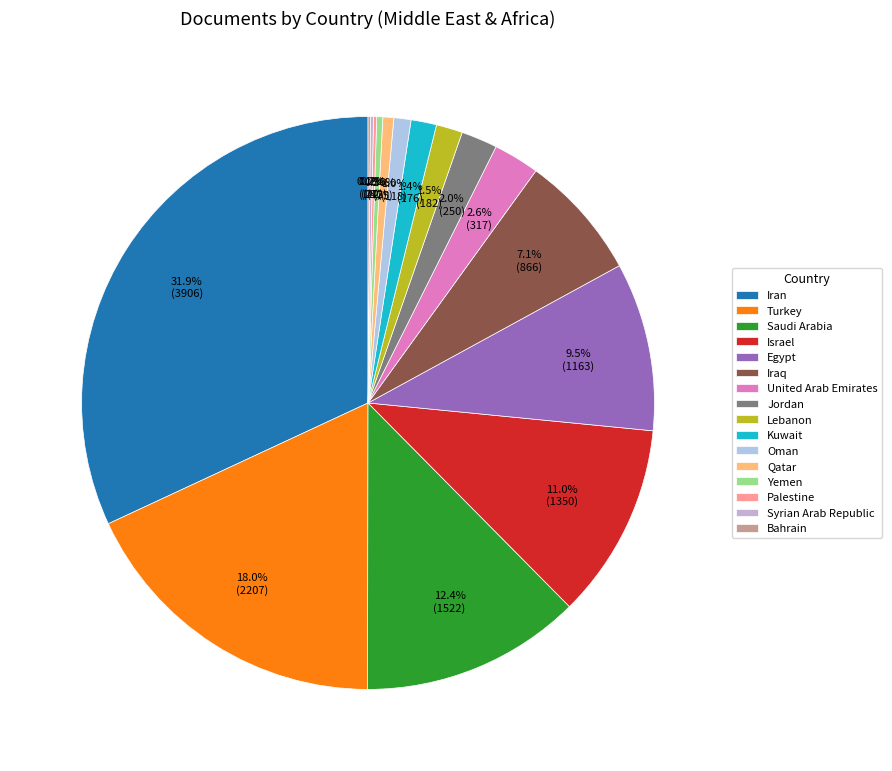

Combined, what portion of the pie is Kuwait and Yemen?

1.8%